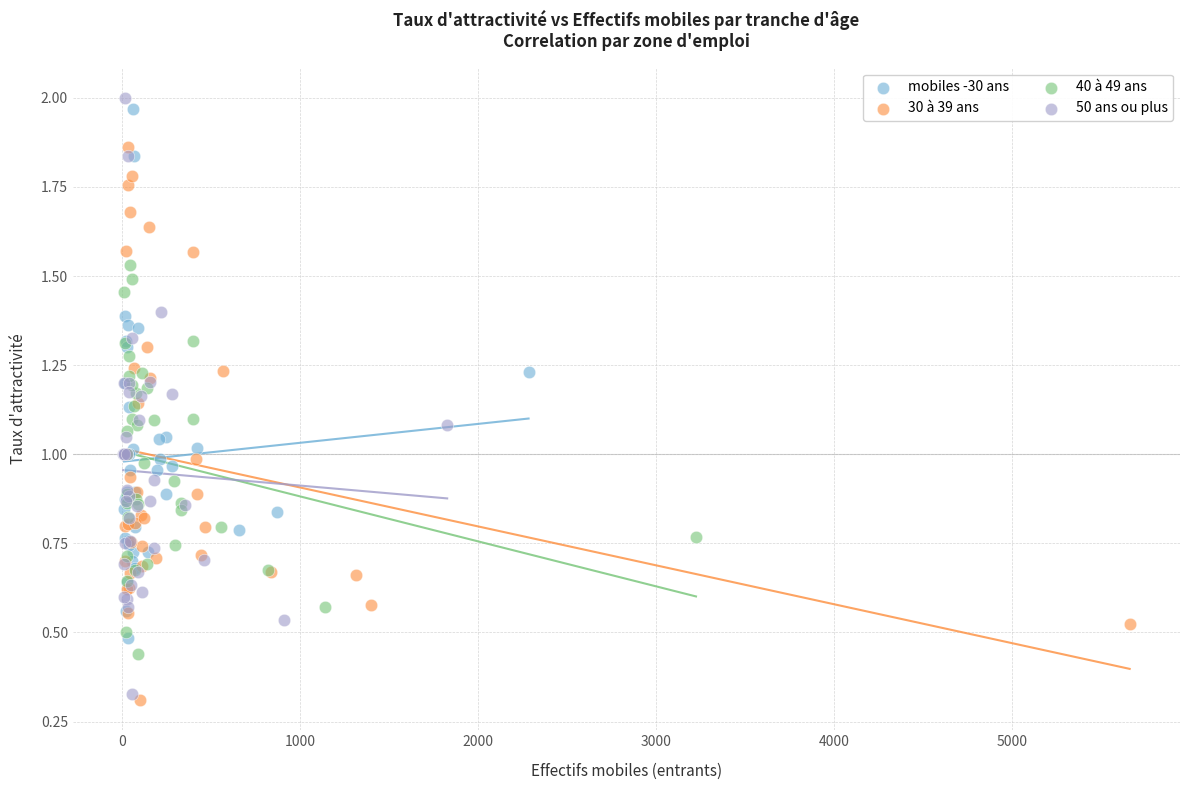

What are all the series names shown in the legend?

mobiles -30 ans, 30 à 39 ans, 40 à 49 ans, 50 ans ou plus